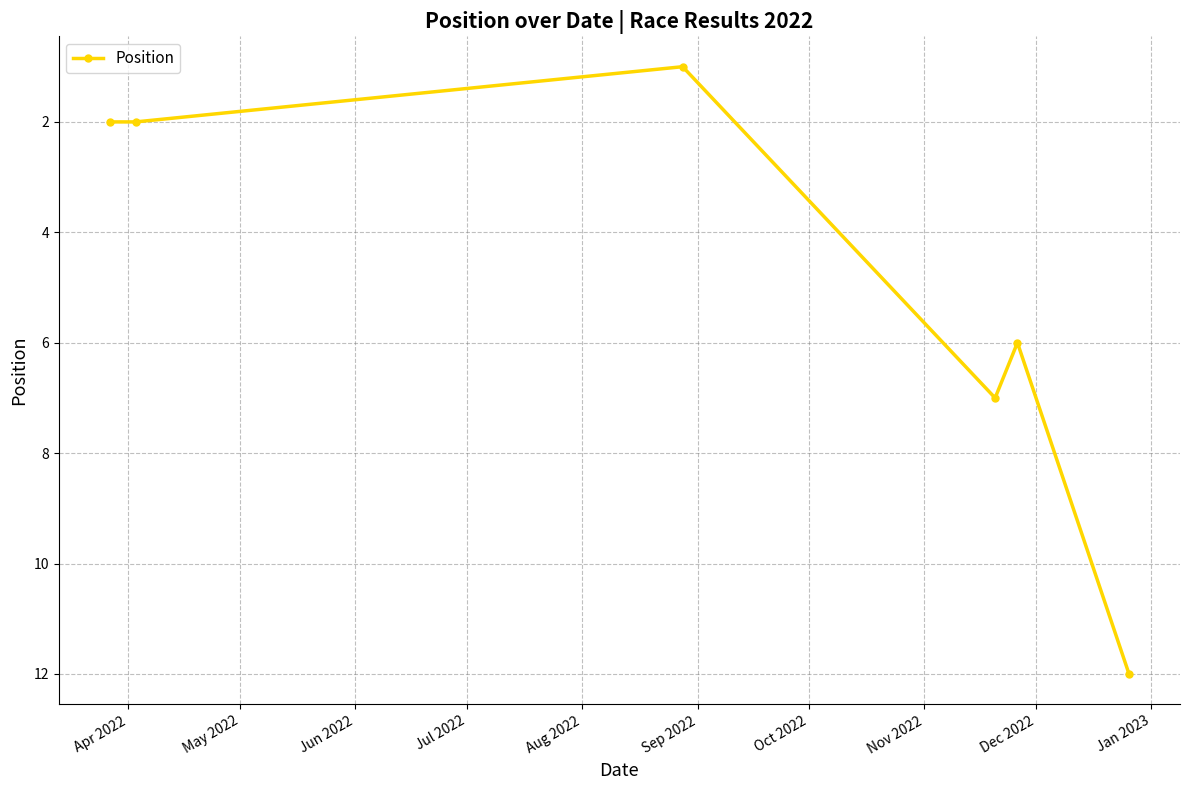

What is the difference between the maximum and minimum values?

11